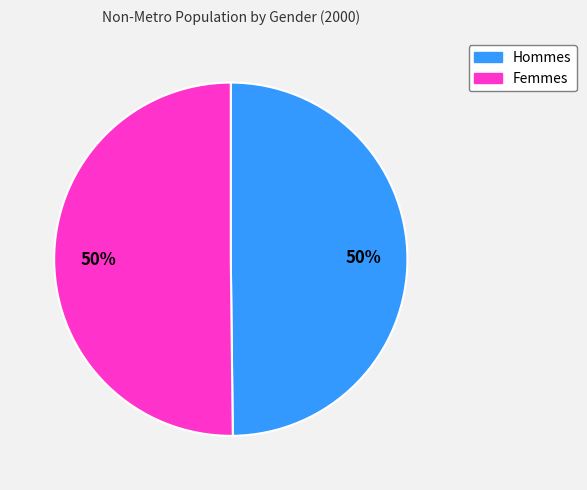

To the nearest percent, what is the average slice percentage?

50%